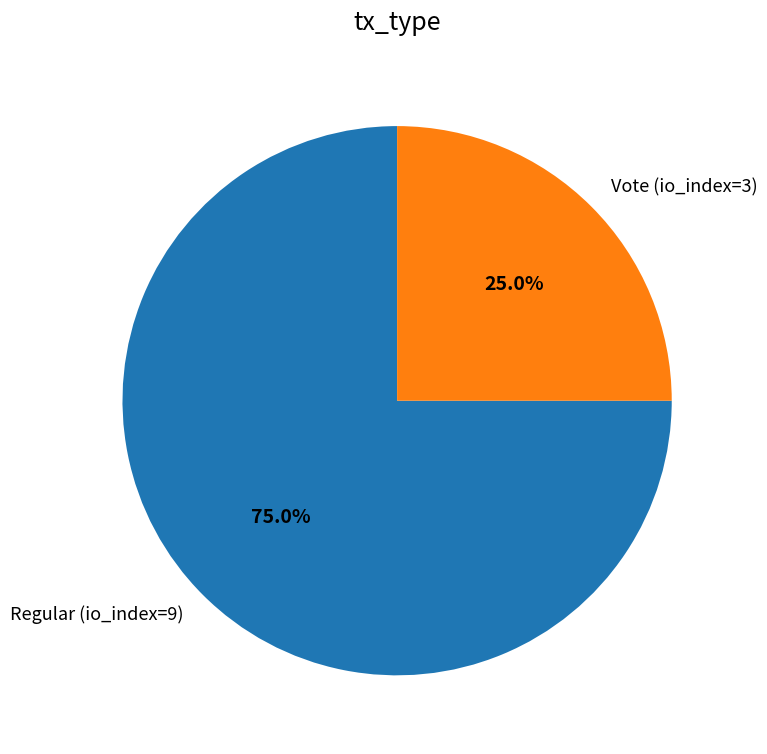

Which category has the smallest portion of the pie?

Vote (io_index=3)